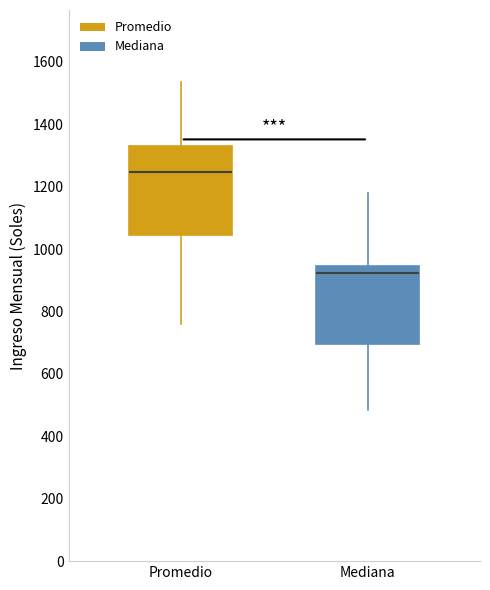

Where is the lower edge of the box for Mediana on the y-axis? The values are not printed on the chart, so give them approximately, as read against the axis.

700